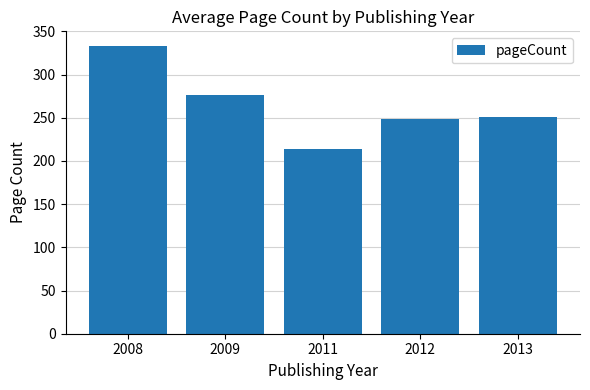

What is the average value?

264.5